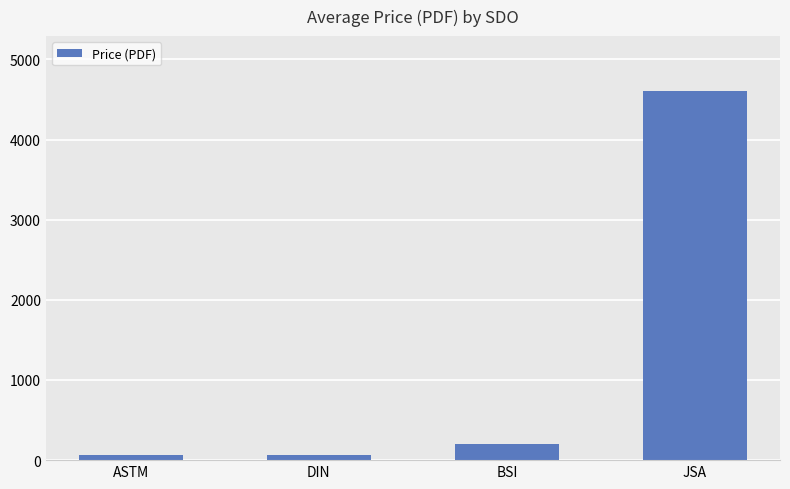

The value at ASTM is 66.3. True or false?

True